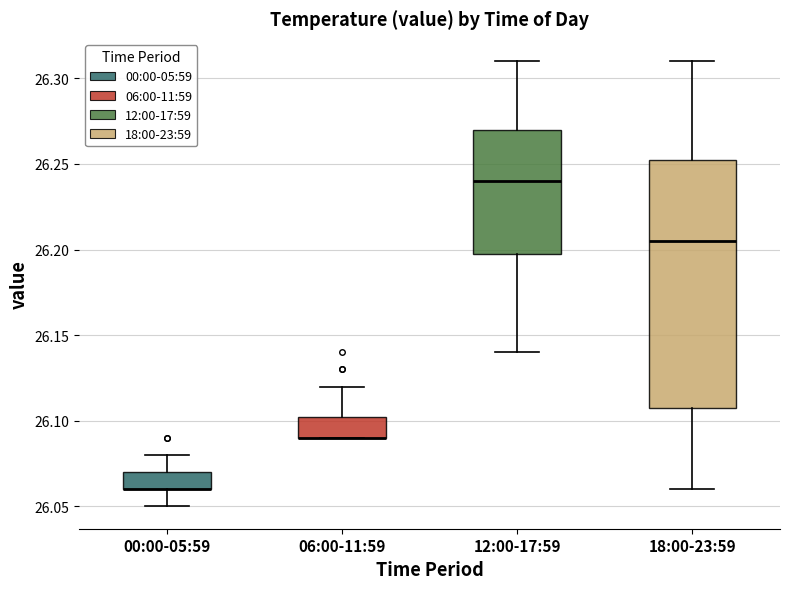

Reading left to right, transcribe this box plot: for each box, give where its median line is, the range the box spans, and where its two whiskers end, as read against the y-axis. The values are not printed on the chart, so give them approximately, as read against the axis.

00:00-05:59: median 26.060 (drawn on the box's lower edge), box 26.060 to 26.070, whiskers 26.050 to 26.080
06:00-11:59: median 26.090 (drawn on the box's lower edge), box 26.090 to 26.105, whiskers 26.090 to 26.120
12:00-17:59: median 26.240, box 26.200 to 26.270, whiskers 26.140 to 26.310
18:00-23:59: median 26.205, box 26.110 to 26.255, whiskers 26.060 to 26.310